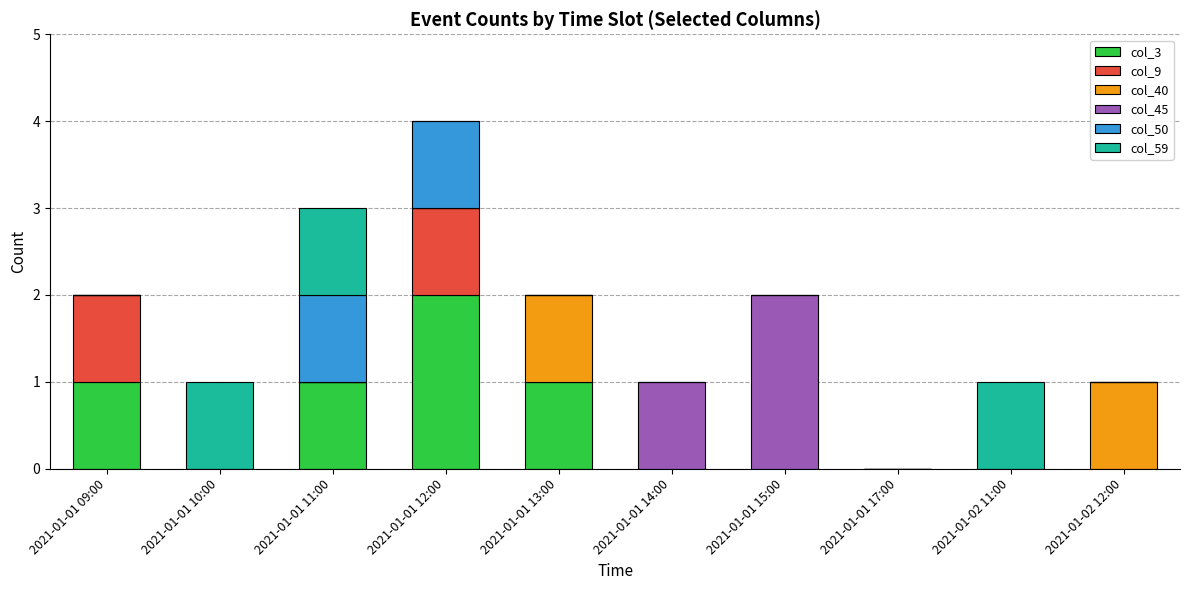

What is the sum of all col_3 values?

5